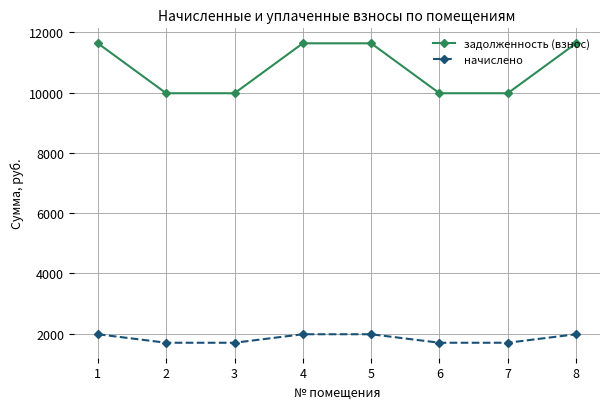

True or false: начислено has more than 2 points higher than both neighbors.

False